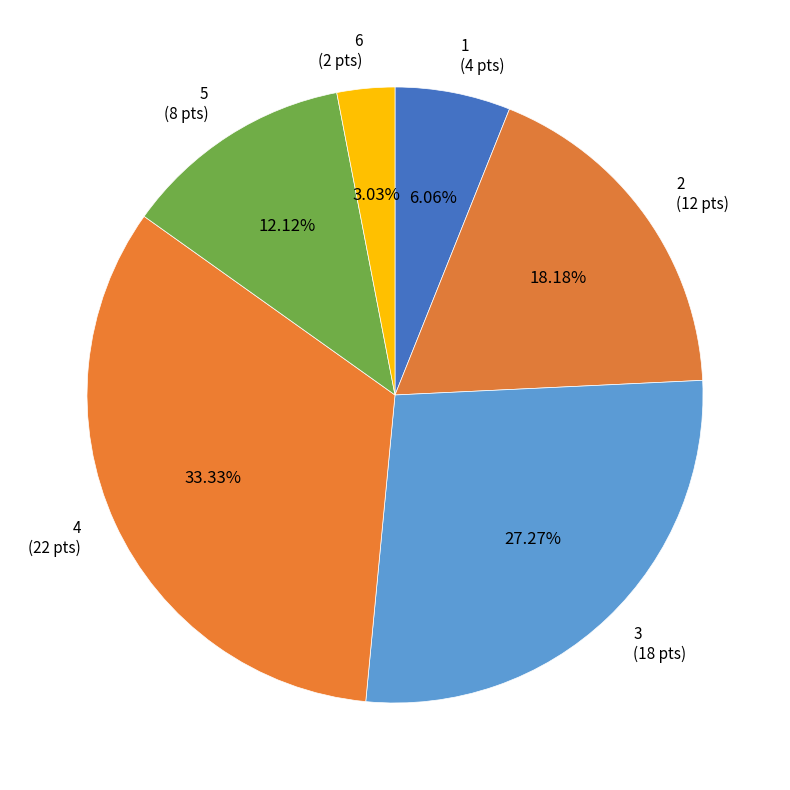

Between 6 (2 pts) and 2 (12 pts), which is larger?

2 (12 pts)